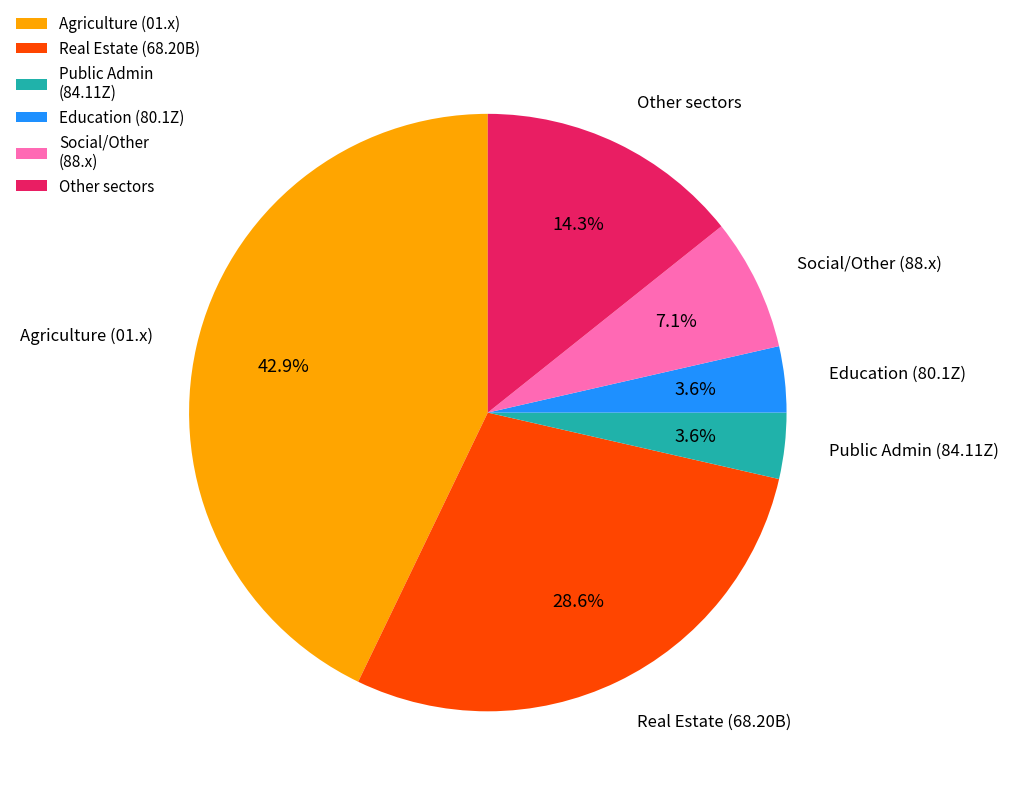

Which category has the biggest portion of the pie?

Agriculture (01.x)